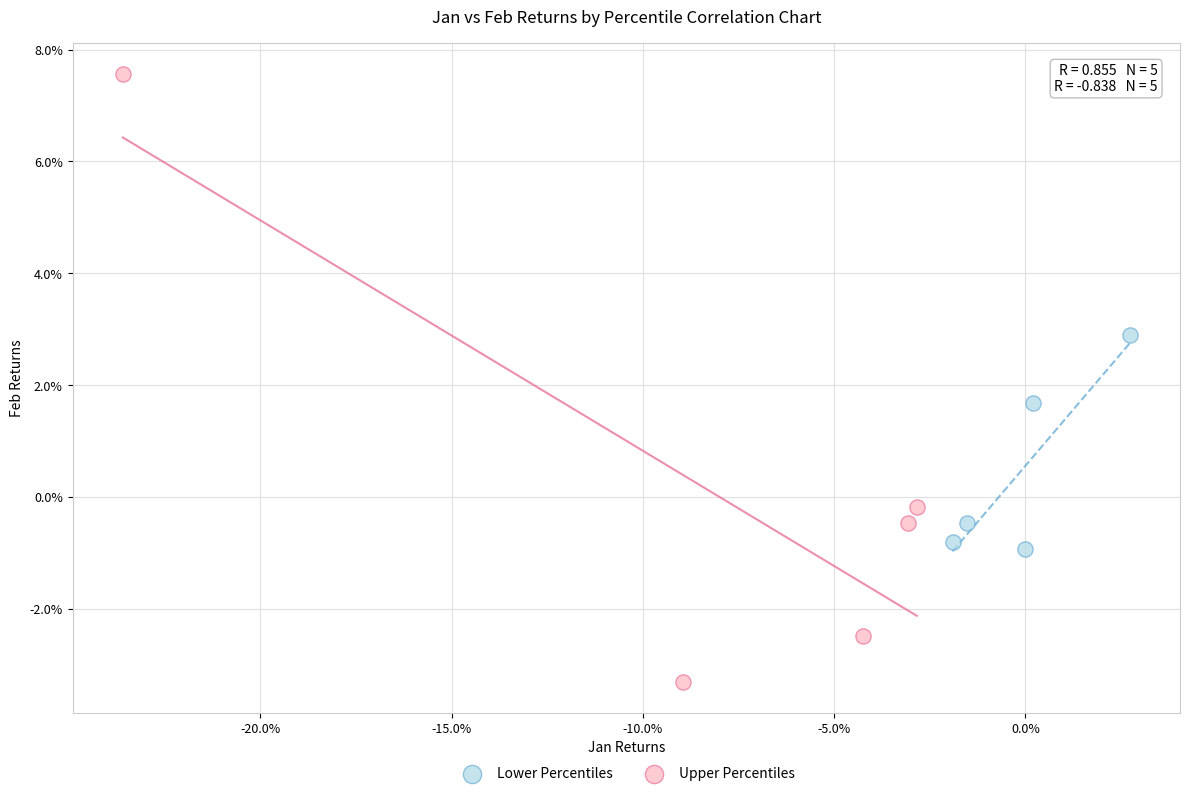

What are all the series names shown in the legend?

Lower Percentiles, Upper Percentiles